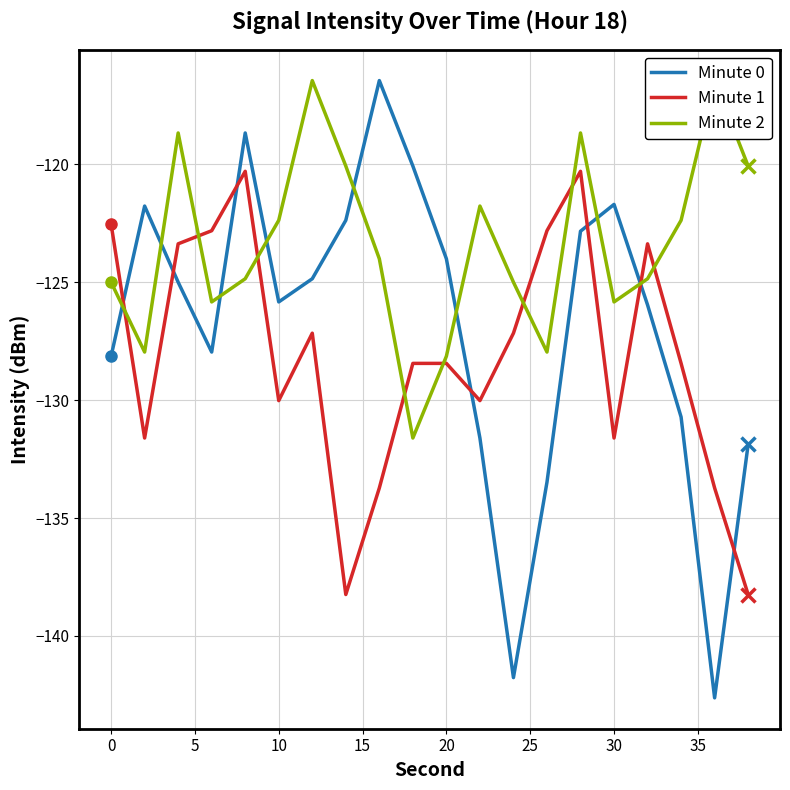

Which series has the largest total across all categories?

Minute 2